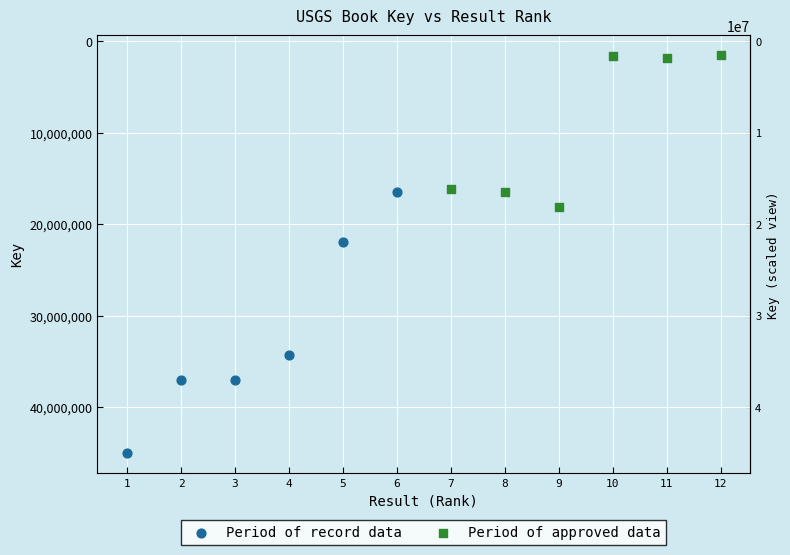

Which series contains the highest Y value?

Period of record data